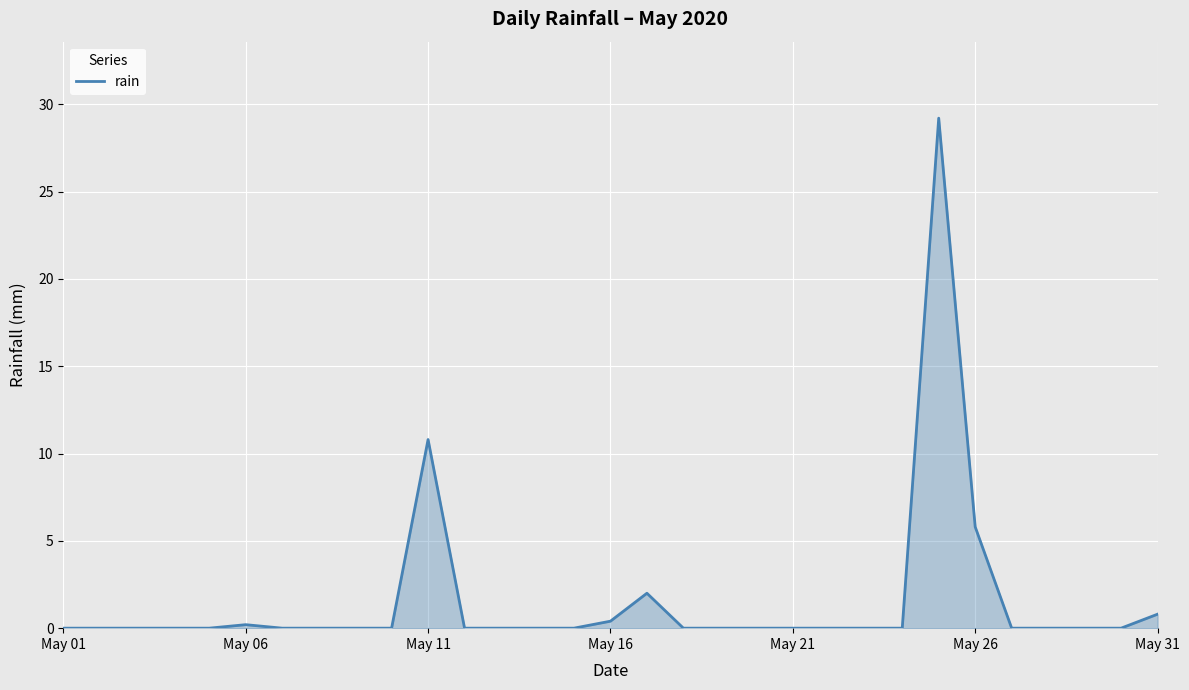

What is the difference between the maximum and minimum values?

29.2